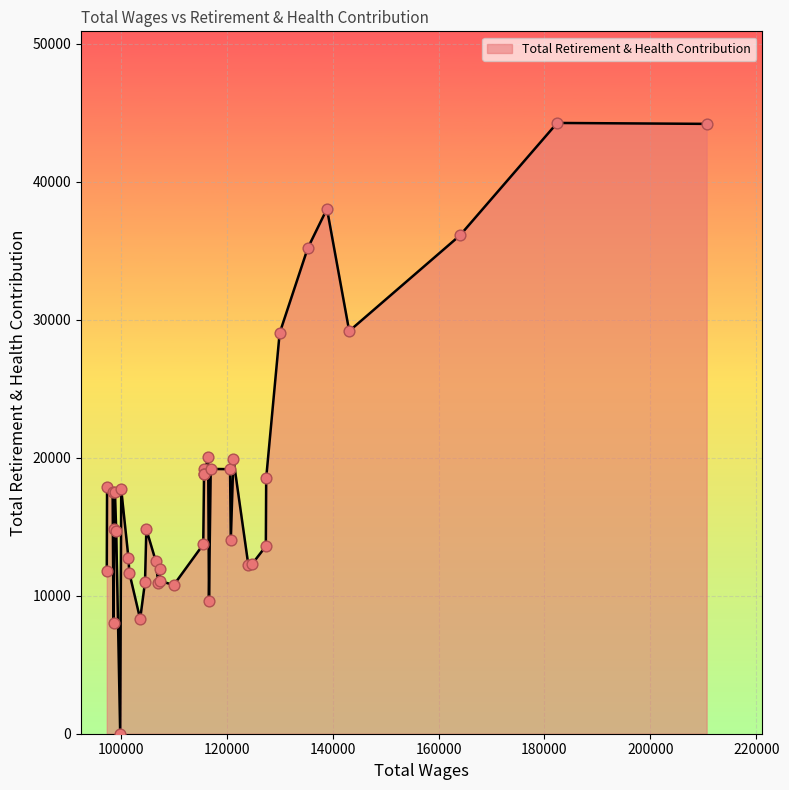

What is the difference between the maximum and minimum values?

44257